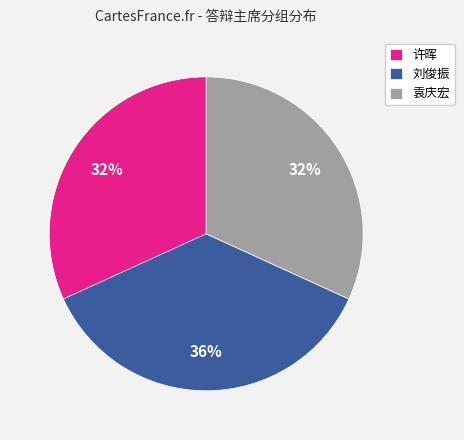

To the nearest percent, what is the average slice percentage?

33%